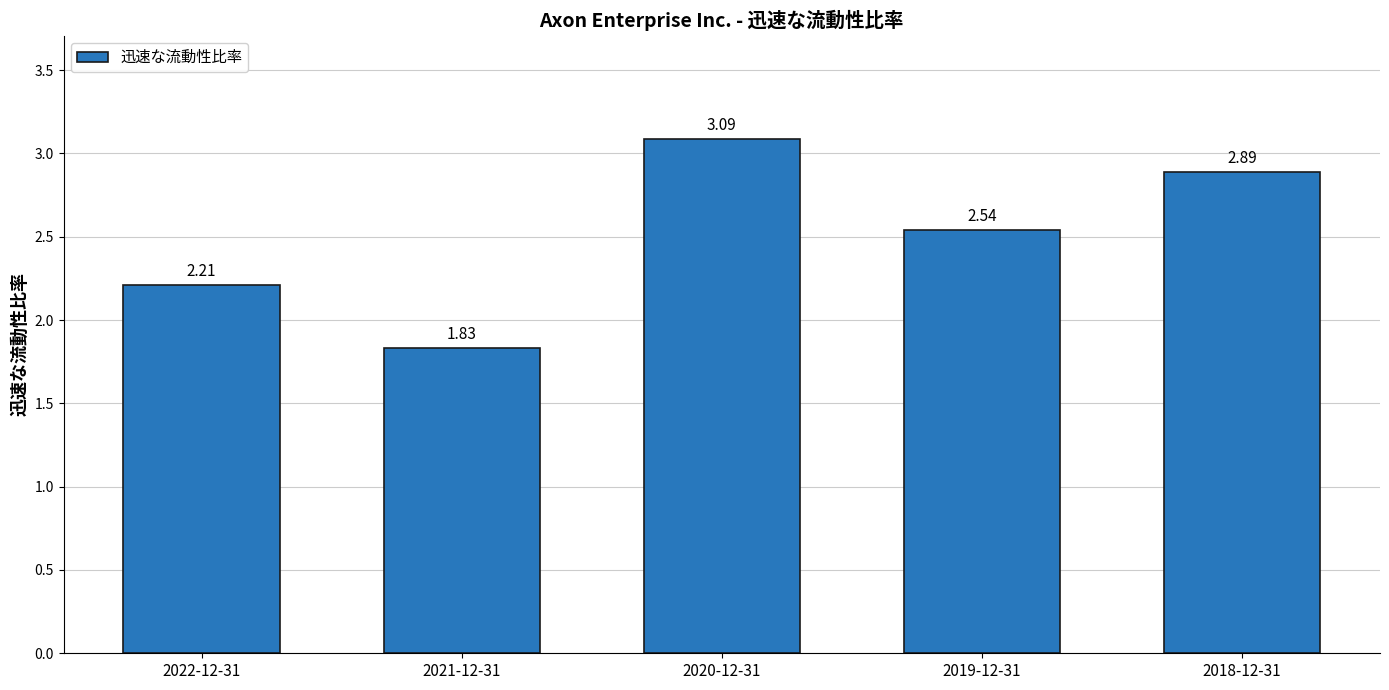

The value at 2019-12-31 is 0.9. True or false?

False